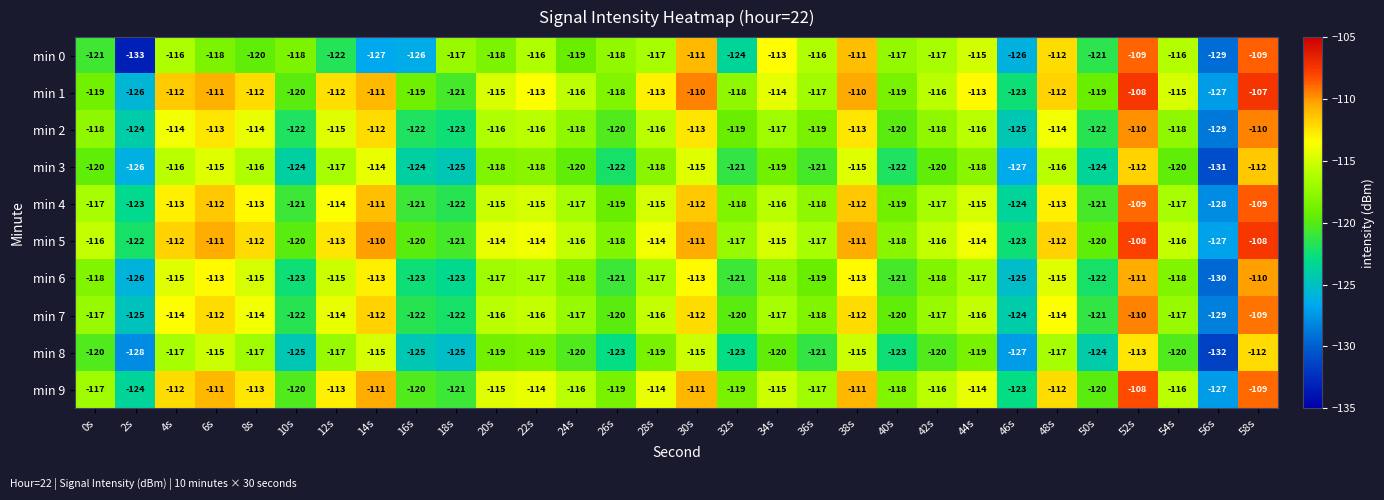

Which label corresponds to the smallest value in the chart?

2s